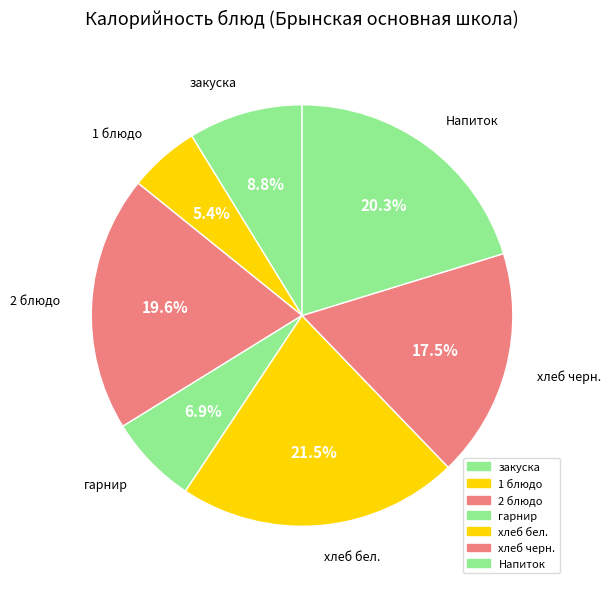

Does 2 блюдо account for over 50% of the chart?

No